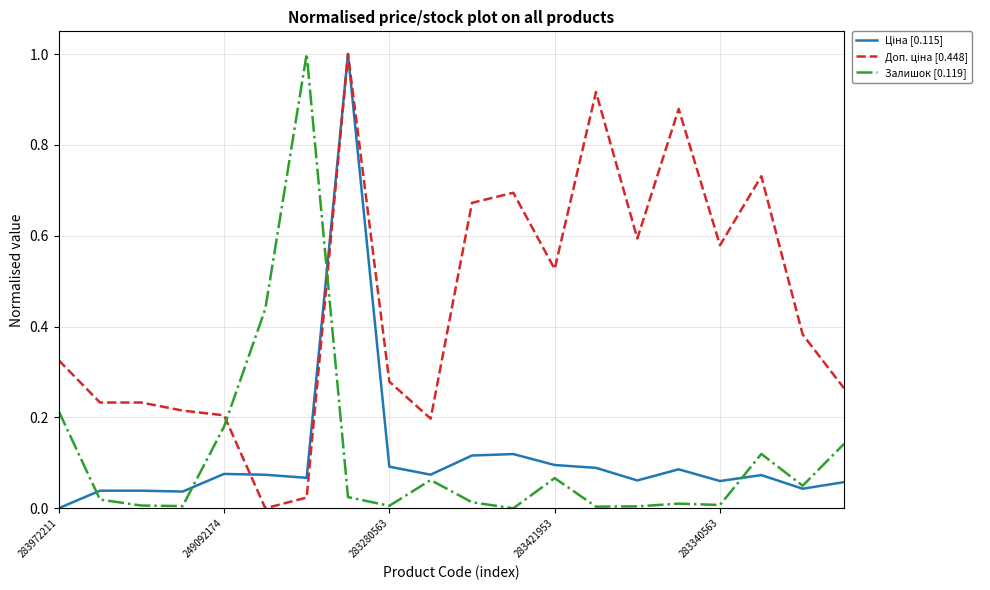

What is the highest value of the Залишок [0.119] series?

1.0